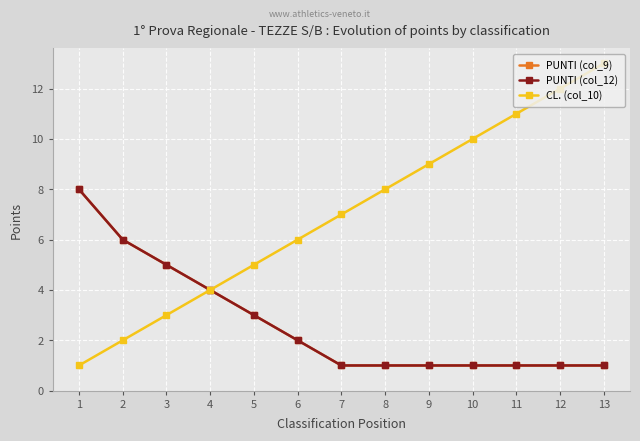

At 4, list the series in order from smallest to largest.

PUNTI (col_9), PUNTI (col_12), CL. (col_10)